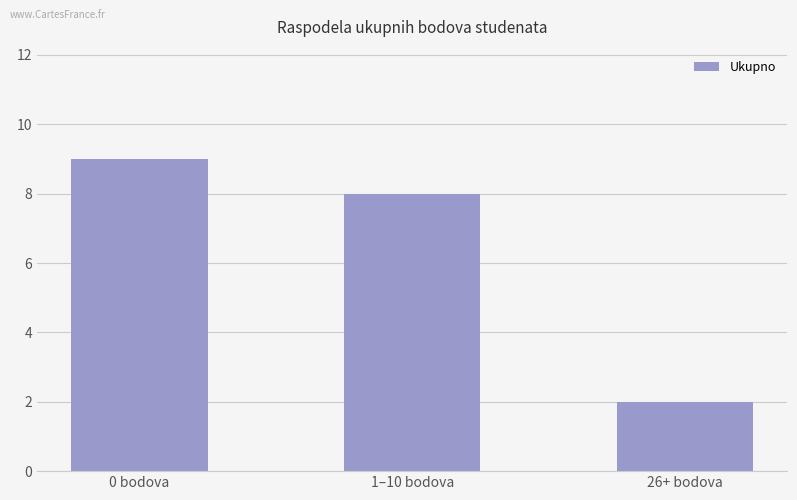

Between 1–10 bodova and 26+ bodova, which is larger?

1–10 bodova